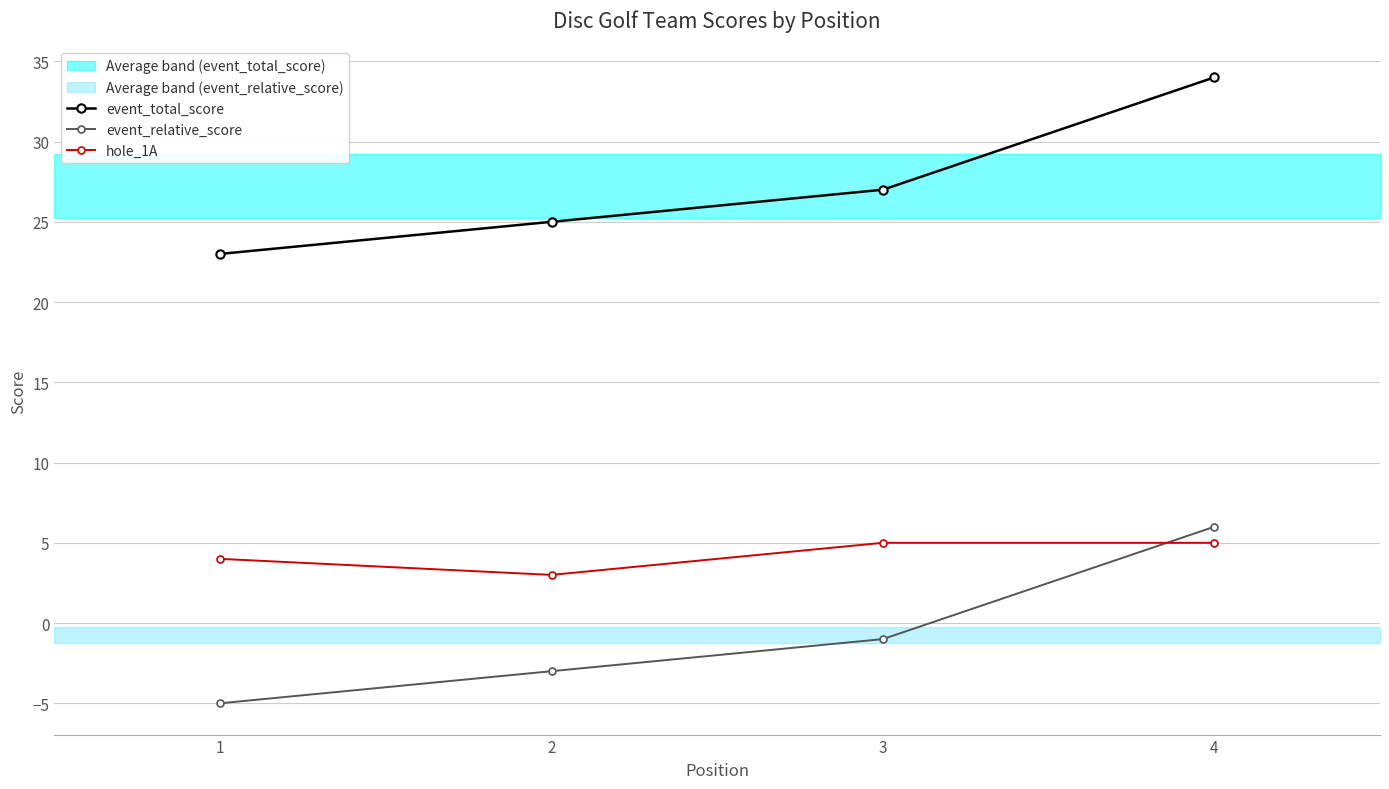

How many hole_1A values are between 4 and 5?

3